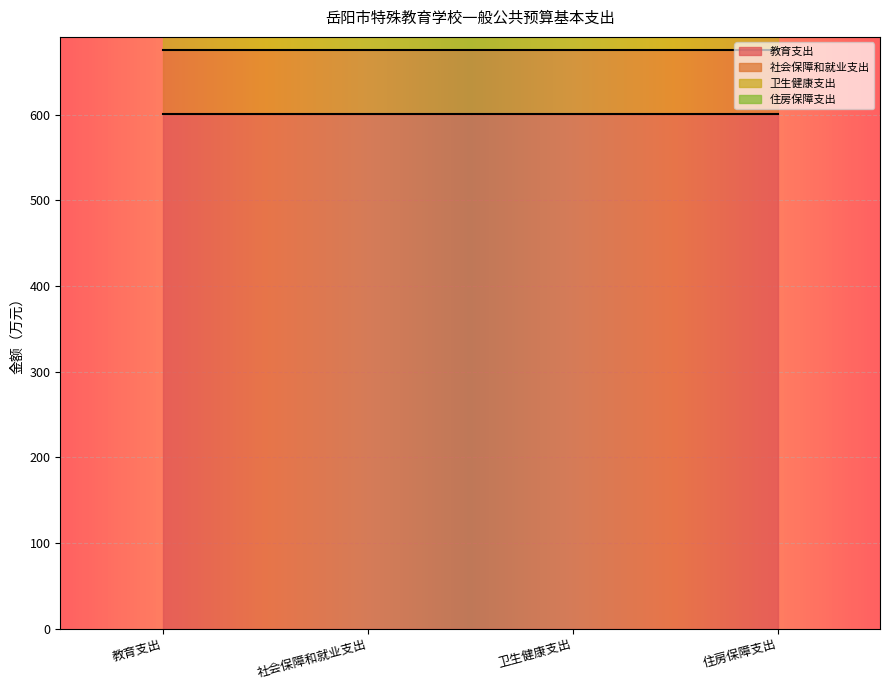

How many lines are shown in the chart?

4